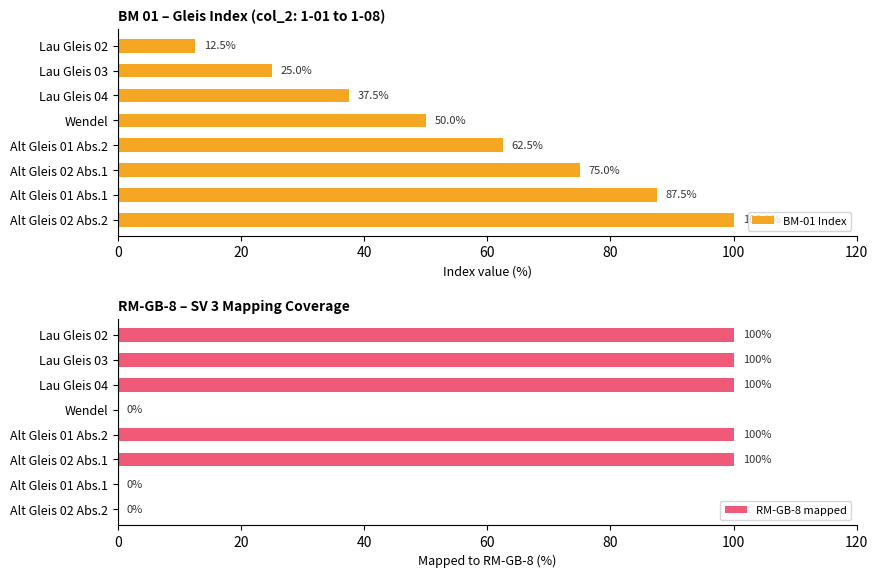

At how many categories does at least one series exceed 47?

8